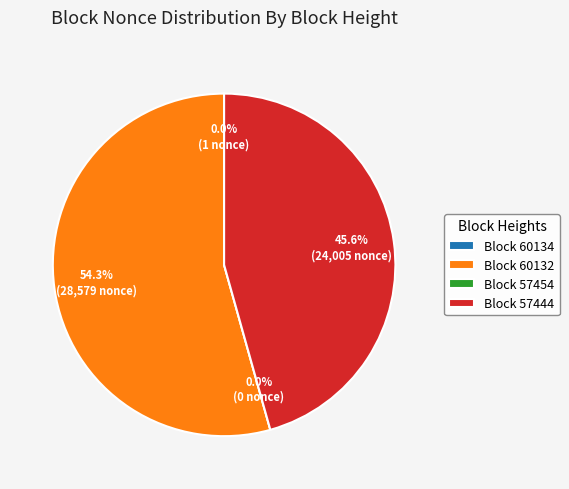

The 57454 slice represents 1% of the pie. True or false?

False